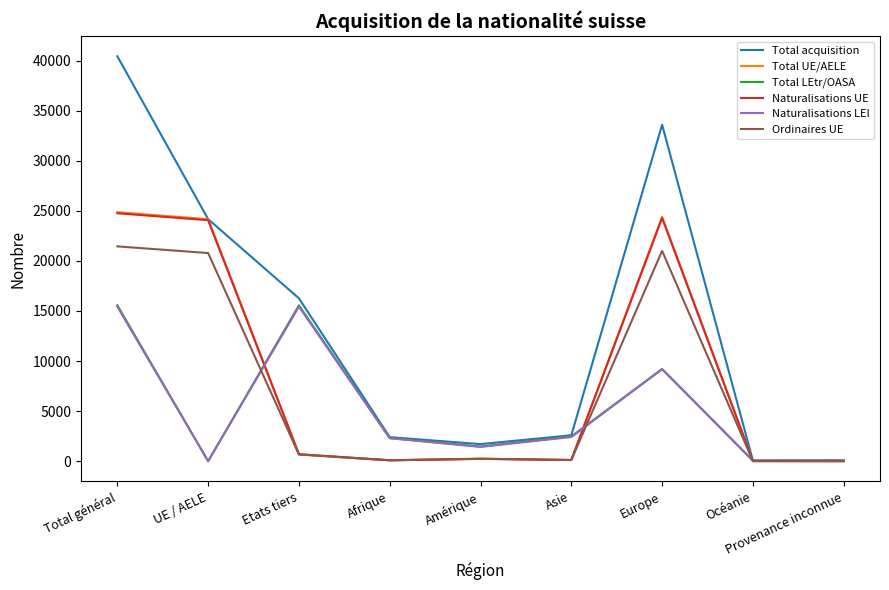

At which label is Total LEtr/OASA closest to 7784?

Europe